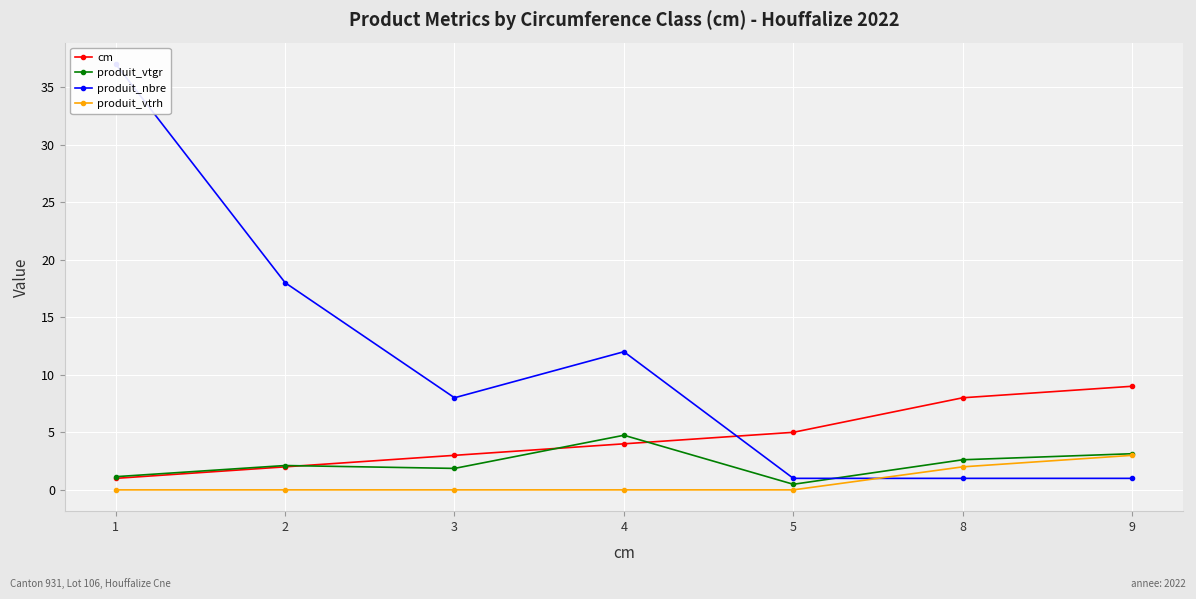

Which series ends up on top after the final intersection of produit_nbre and produit_vtrh?

produit_vtrh